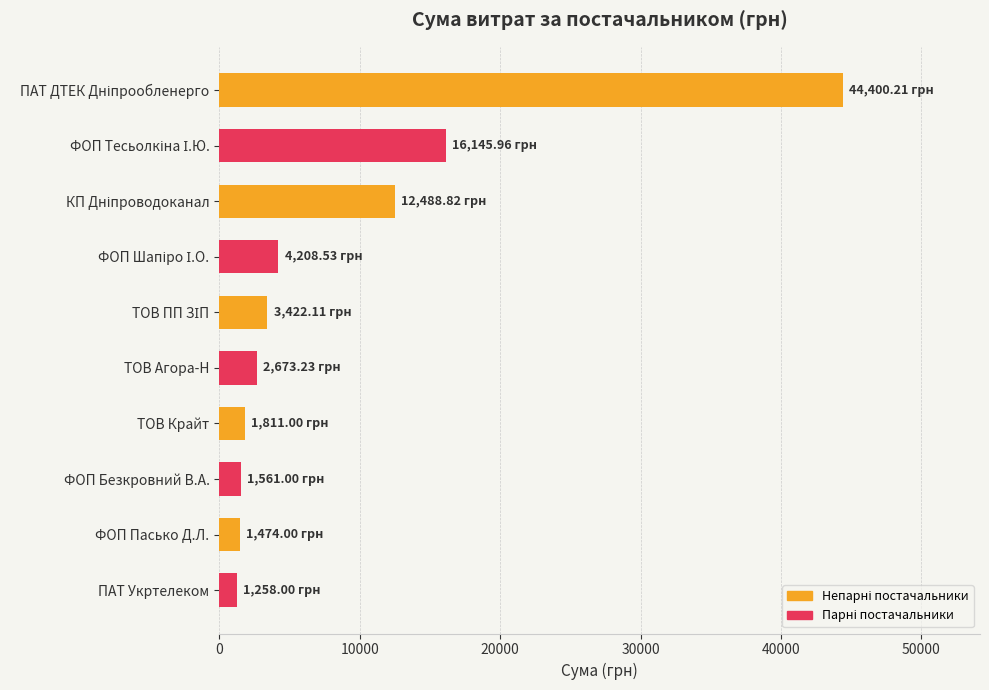

What is the label of the 9th bar from the top?

ФОП Пасько Д.Л.